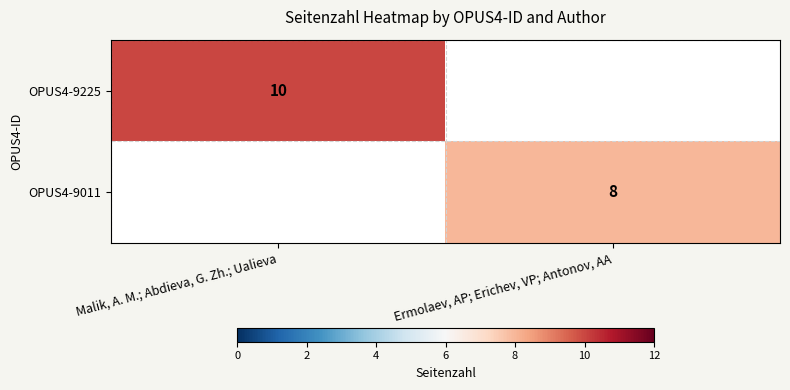

The OPUS4-9011 series shows 14 at Ermolaev, AP; Erichev, VP; Antonov, AA. True or false?

False